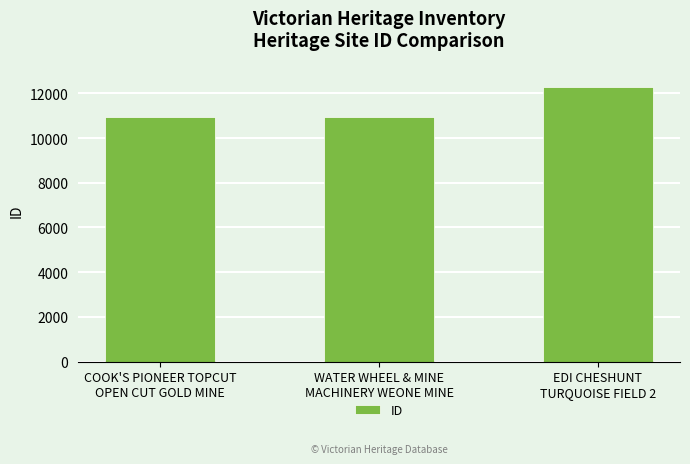

What is the sum of the values at COOK'S PIONEER TOPCUT
OPEN CUT GOLD MINE and WATER WHEEL & MINE
MACHINERY WEONE MINE?

21893